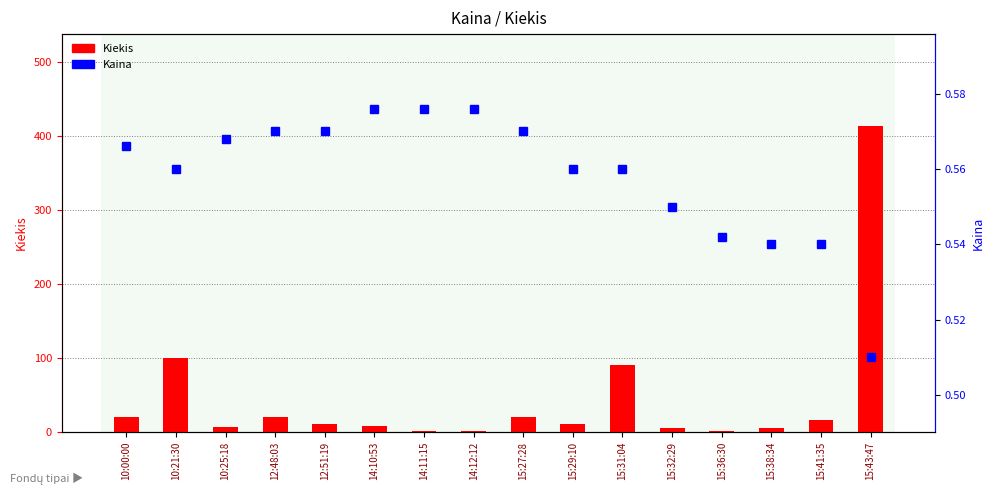

Which series has the largest range (max minus min)?

Kiekis